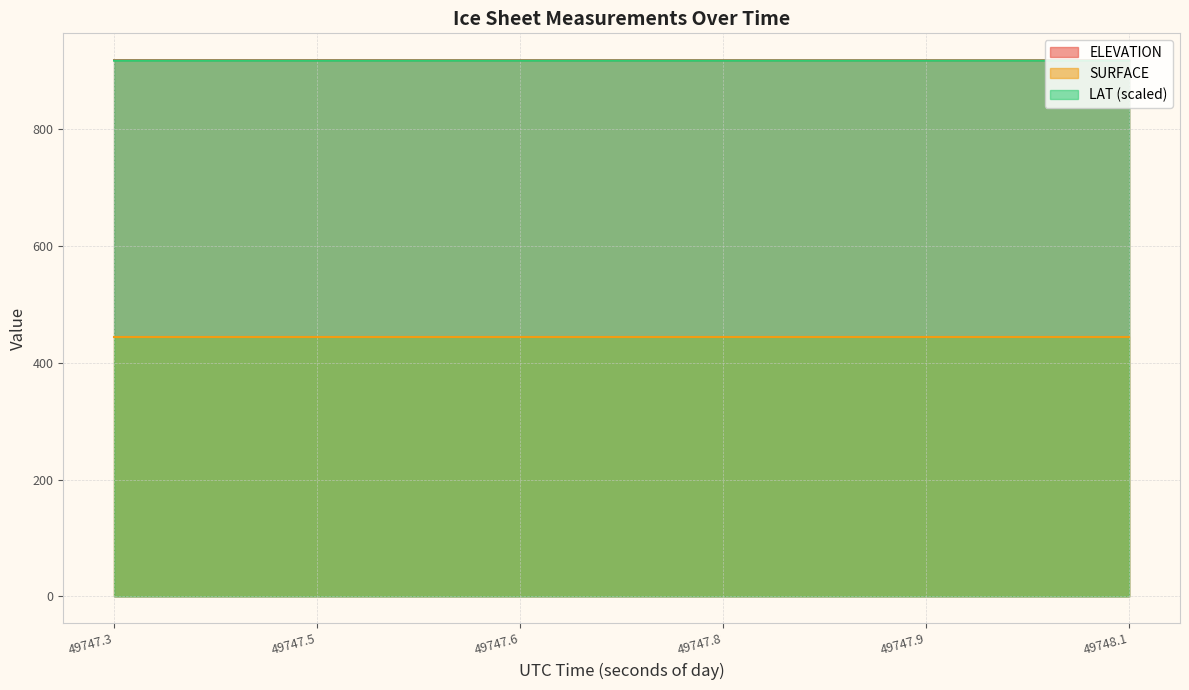

True or false: SURFACE and LAT (scaled) cross at least once.

False